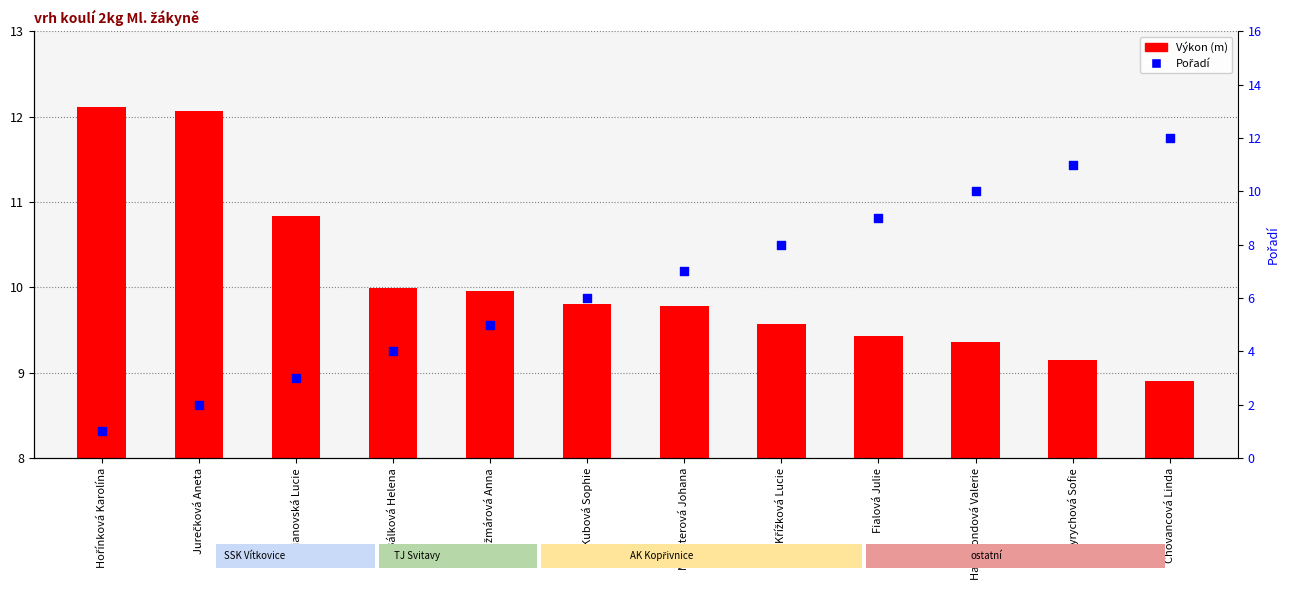

Which series reaches the minimum Y coordinate?

Výkon (m)